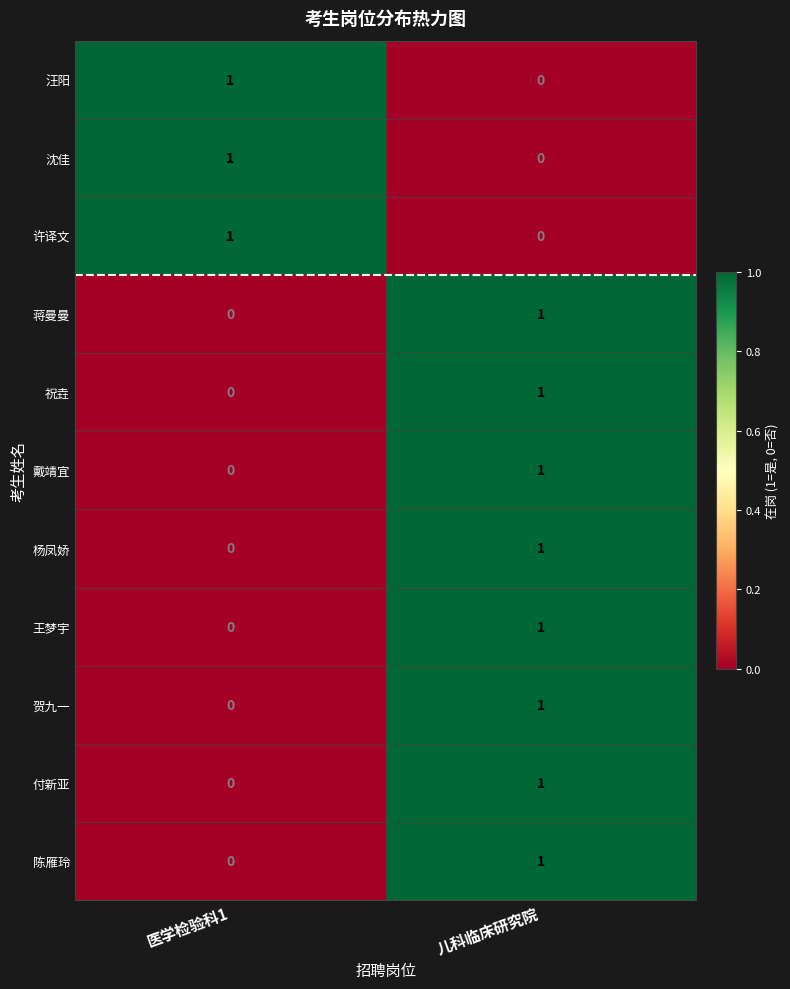

Reading left to right, extract all data points from this chart.

汪阳: 1	0
沈佳: 1	0
许译文: 1	0
蒋曼曼: 0	1
祝垚: 0	1
戴靖宜: 0	1
杨凤娇: 0	1
王梦宇: 0	1
贺九一: 0	1
付新亚: 0	1
陈雁玲: 0	1